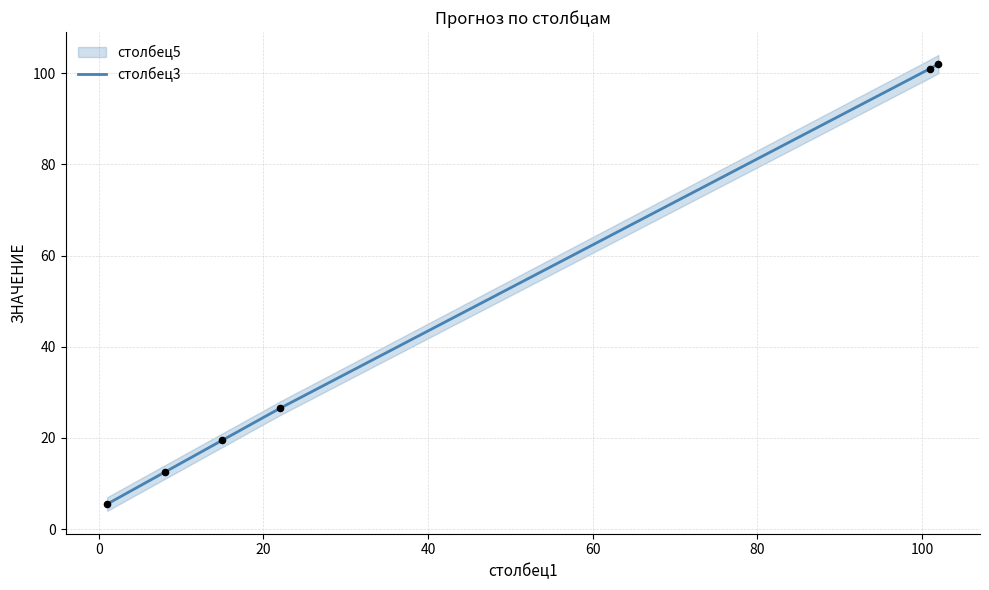

What is the lowest value of the столбец3 series?

5.5